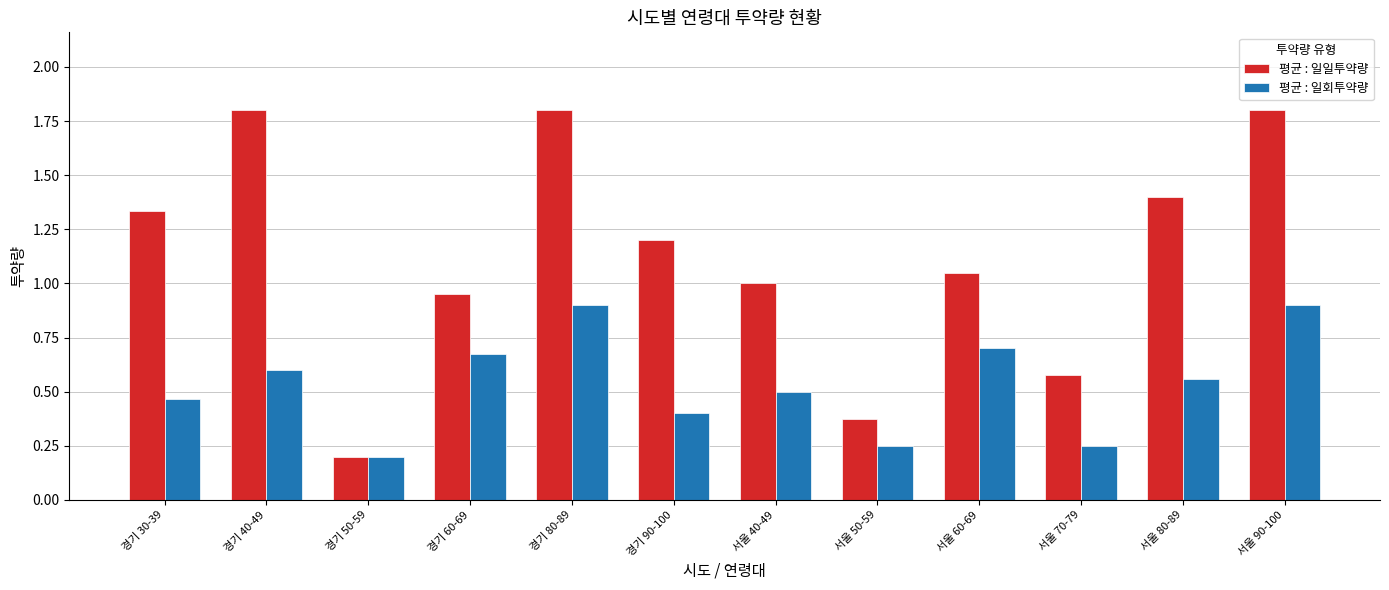

Rank the series at 서울 90-100 from highest to lowest value.

평균 : 일일투약량, 평균 : 일회투약량